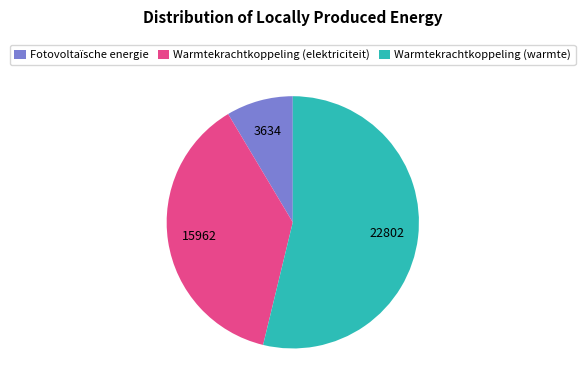

How many slices are in this pie chart?

3